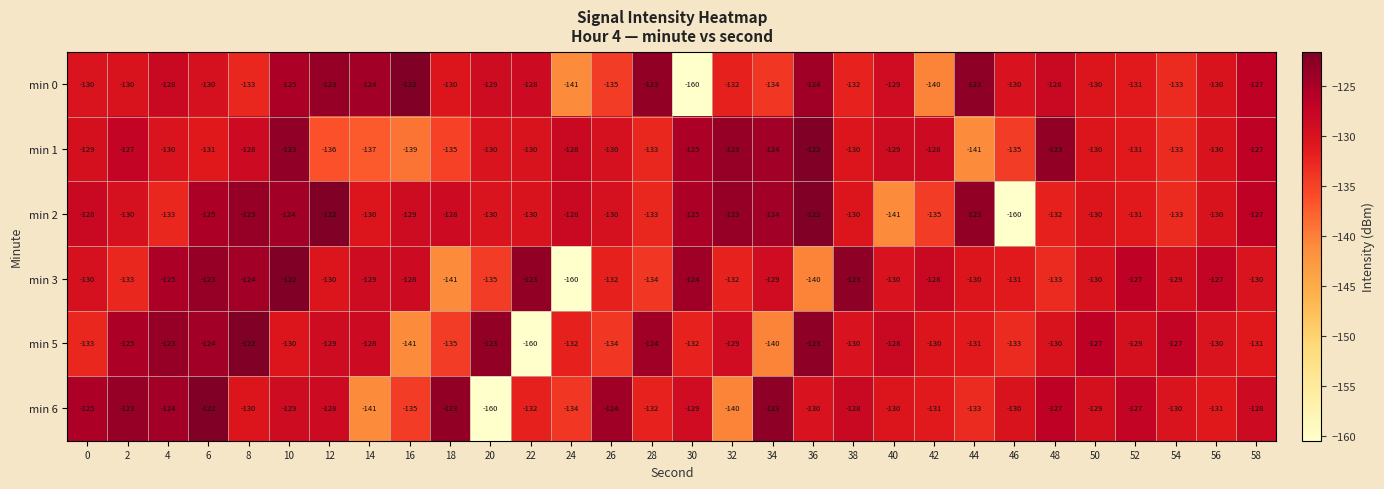

How many data points does each series have?

30